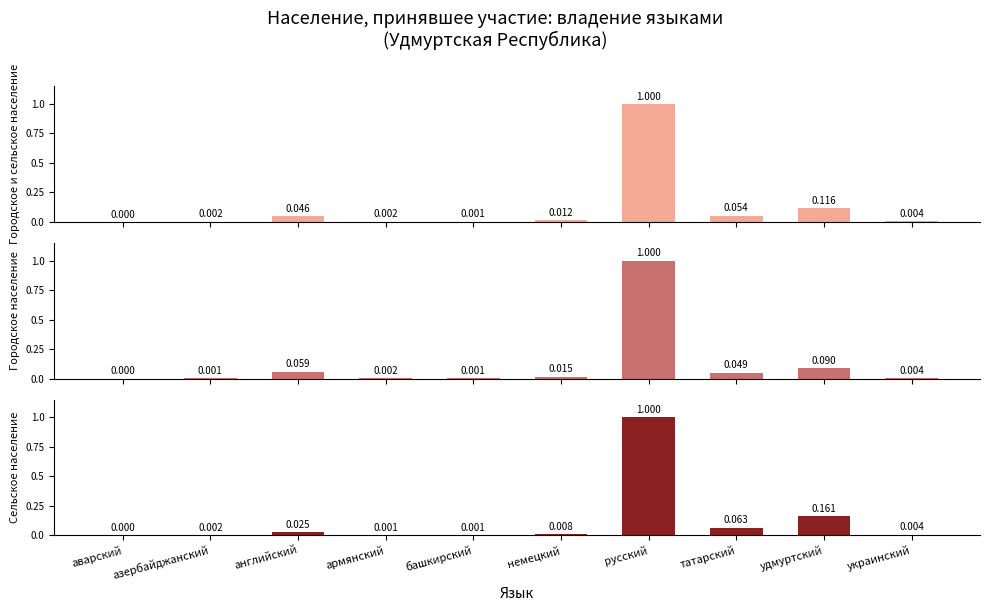

At which label is Городское население closest to 0?

аварский